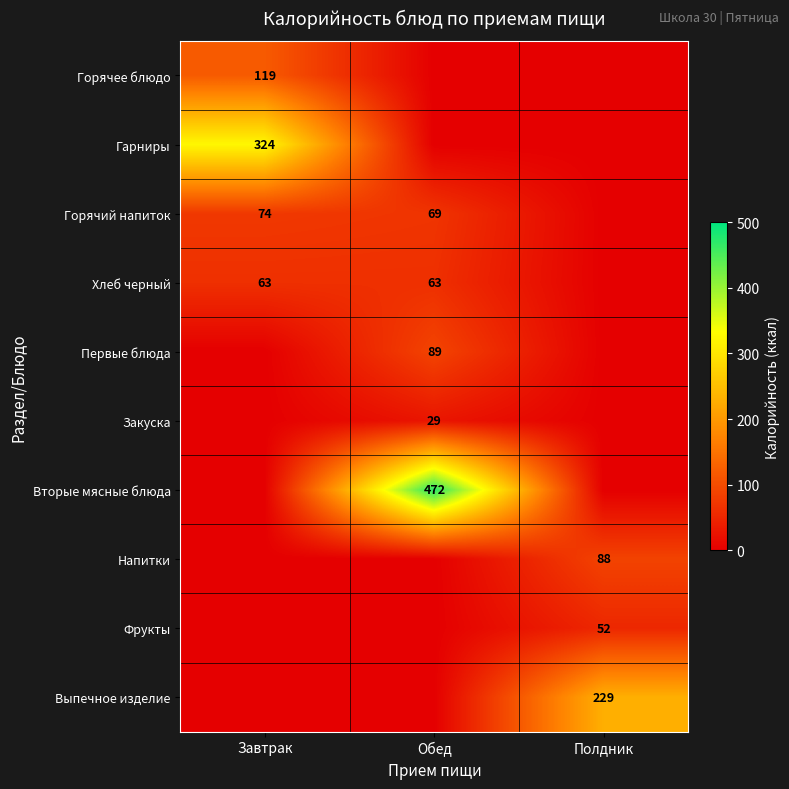

What is the difference between the Горячий напиток values at Обед and Завтрак?

5